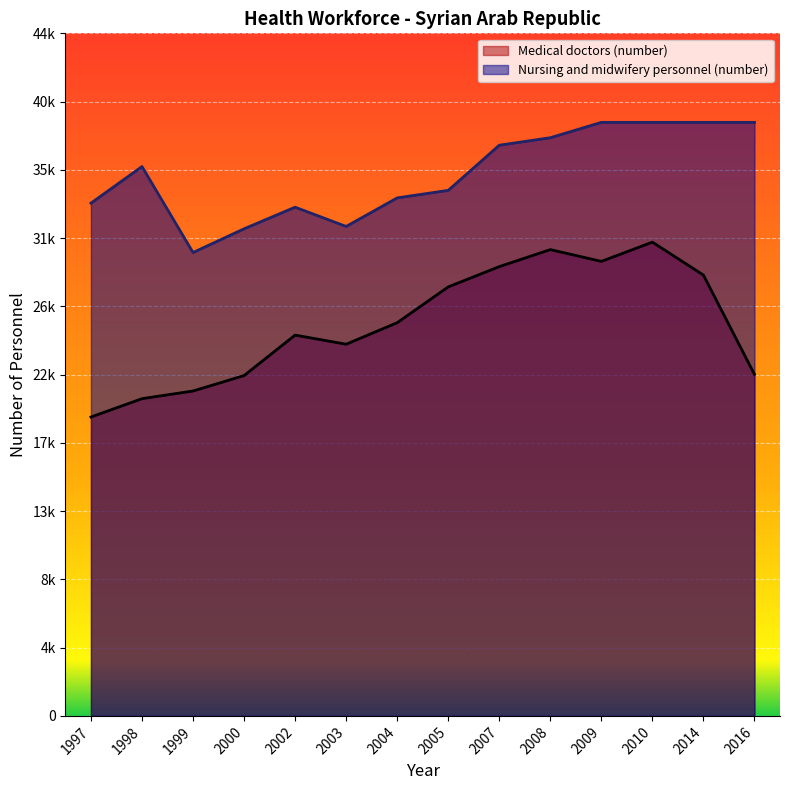

What is the difference between the maximum and minimum values in the Medical doctors (number) series?

11516